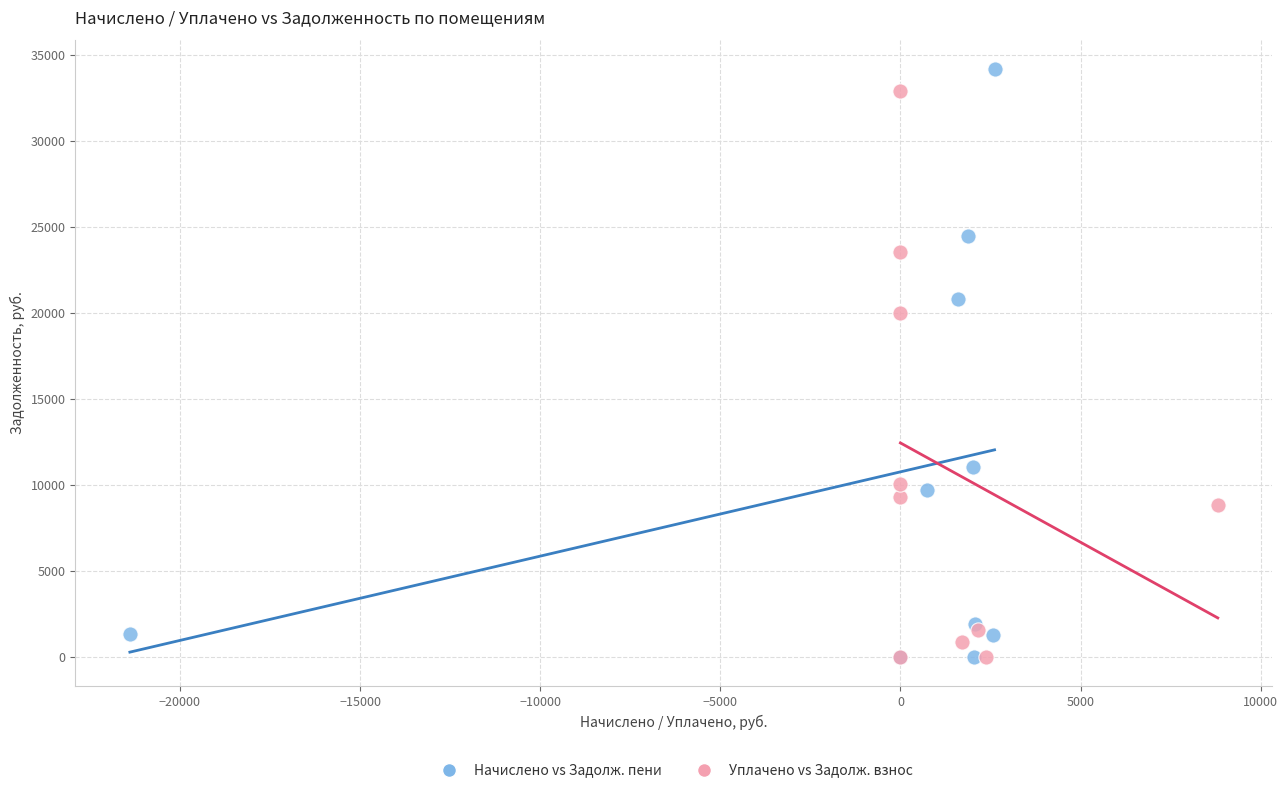

What are all the series names shown in the legend?

Начислено vs Задолж. пени, Уплачено vs Задолж. взнос